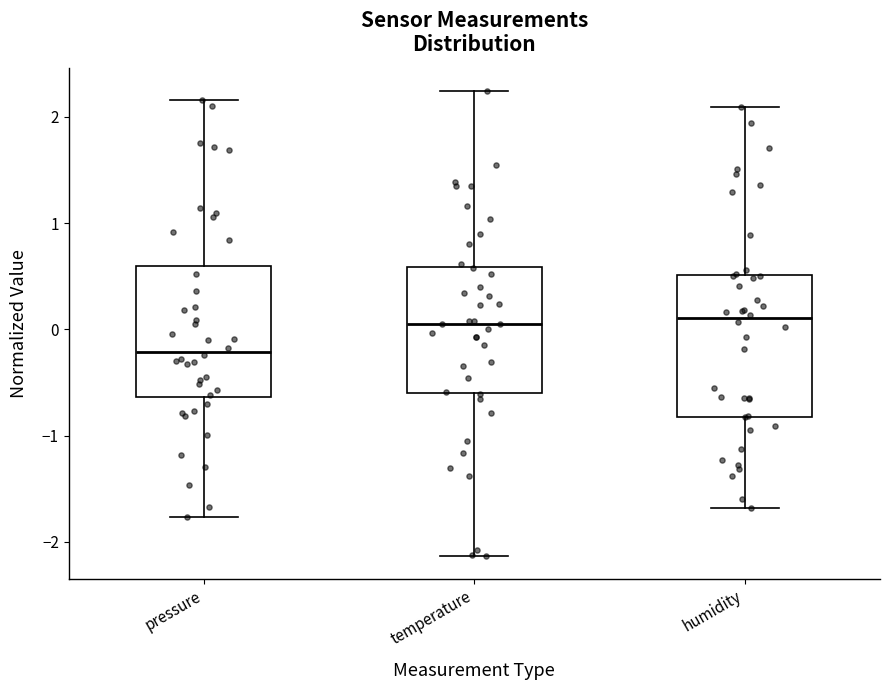

Reading left to right, read every box against the y-axis: the position of its median line, the range the box covers, and the ends of its whiskers. The values are not printed on the chart, so give them approximately, as read against the axis.

pressure: median -0.2, box -0.6 to 0.6, whiskers -1.8 to 2.2
temperature: median 0.0, box -0.6 to 0.6, whiskers -2.1 to 2.2
humidity: median 0.1, box -0.8 to 0.5, whiskers -1.7 to 2.1